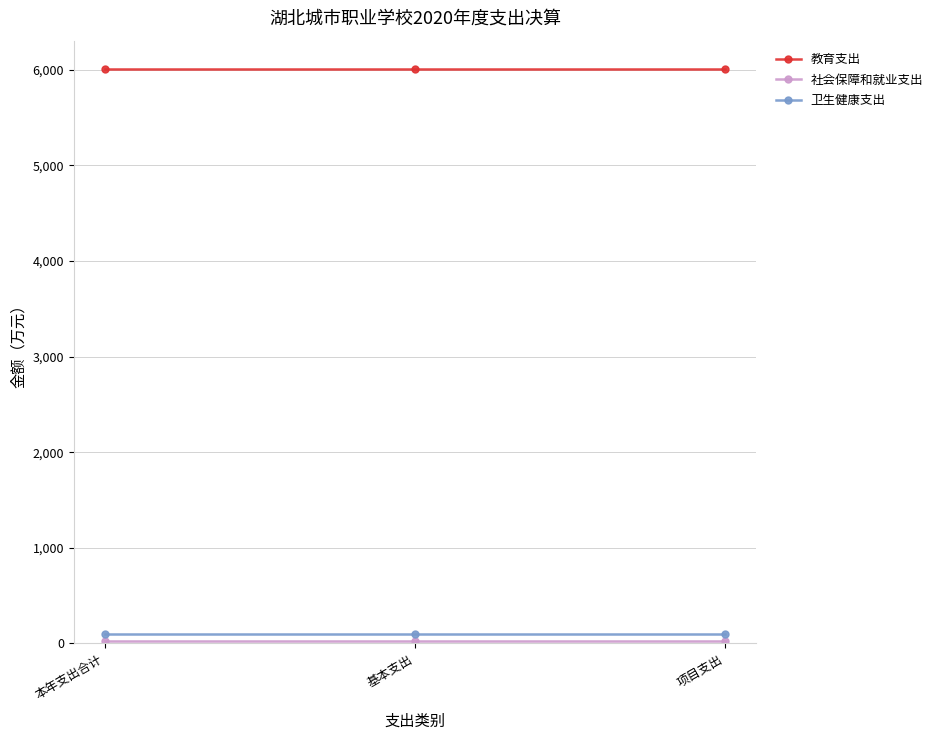

The value of 教育支出 at 本年支出合计 is 6006.7. True or false?

True